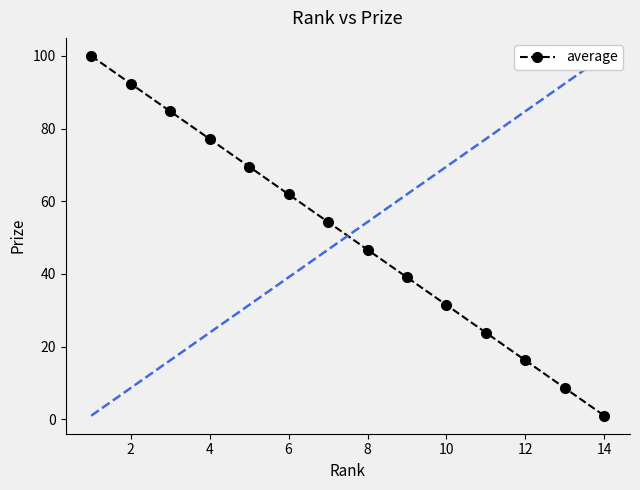

What is the value of the 4th point from the left?

77.2